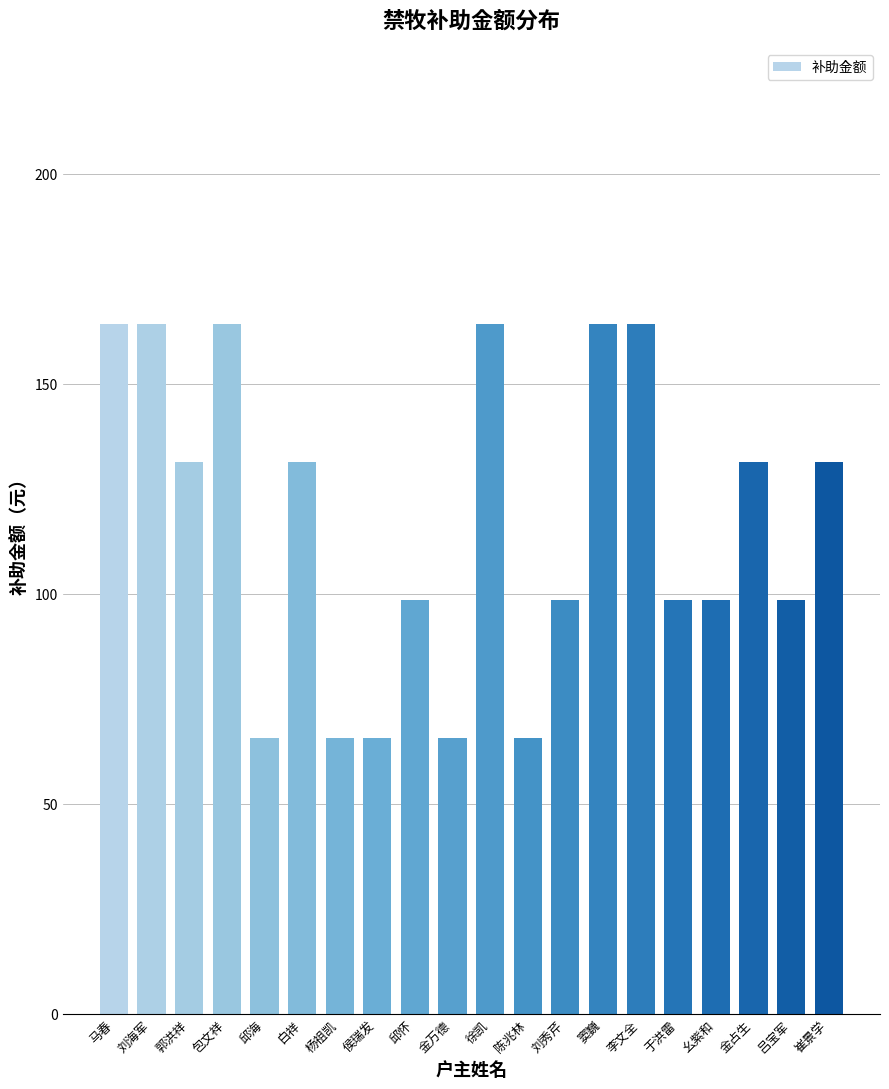

What is the sum of the values at 金占生 and 白祥?

262.8